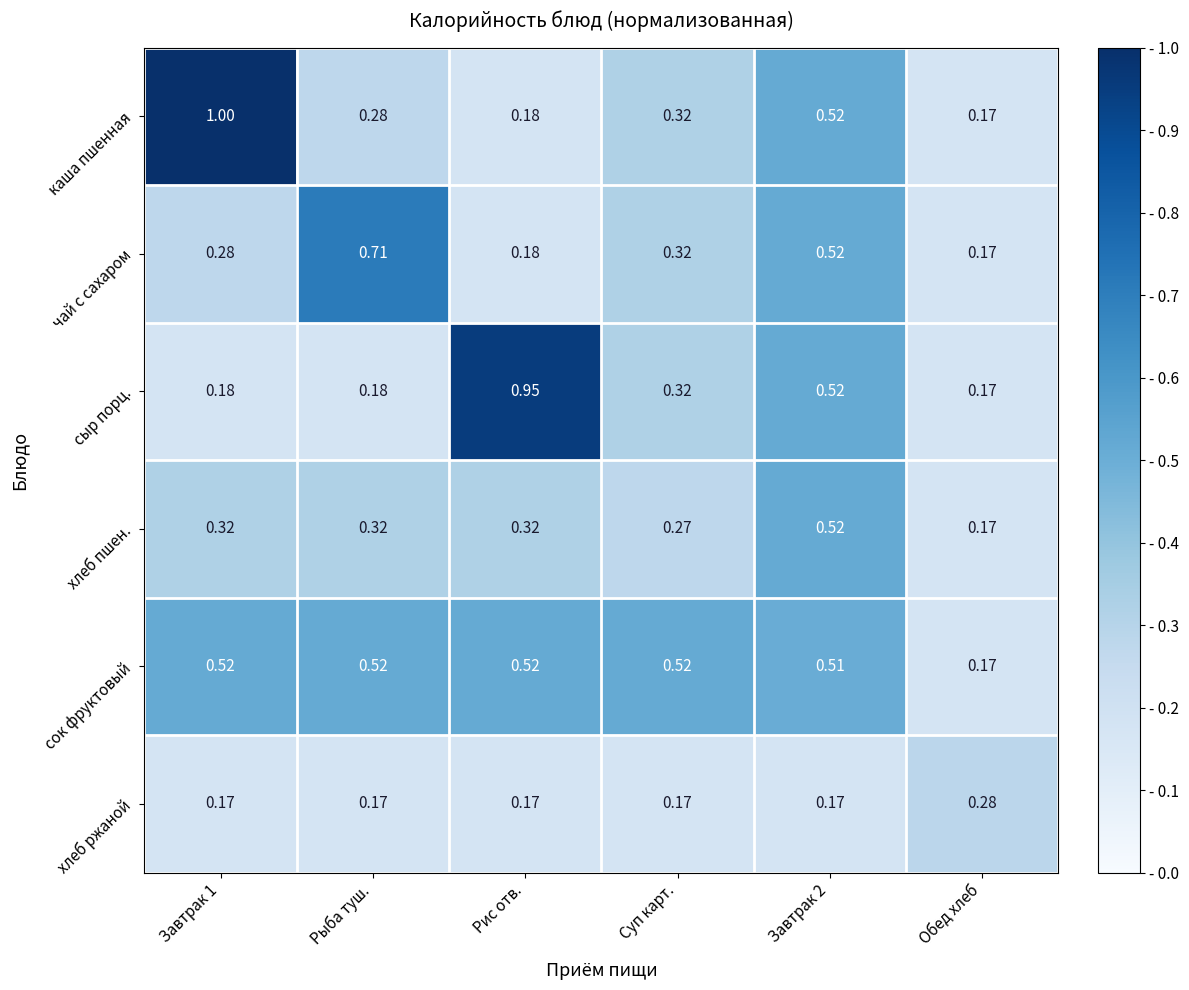

At which label is сыр порц. closest to 0?

Обед хлеб